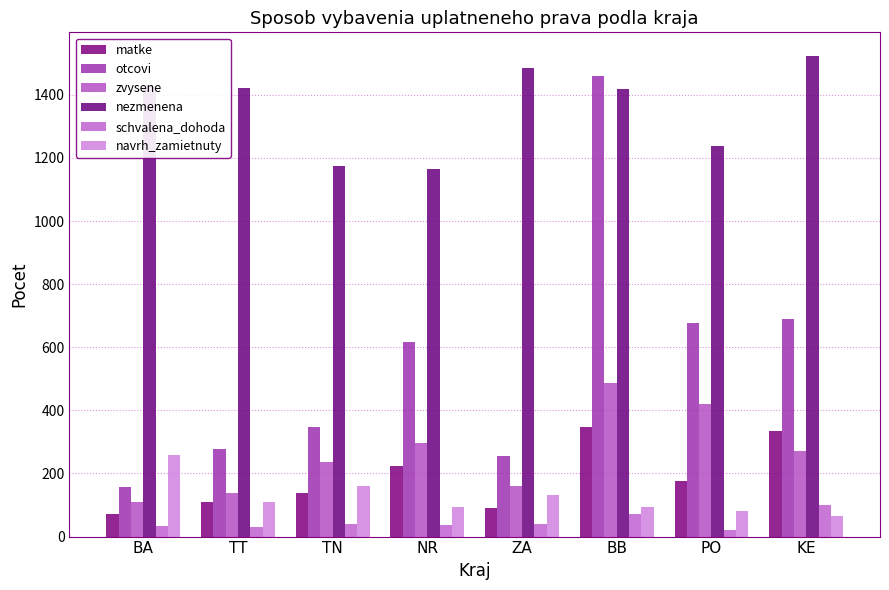

Reading left to right, what are all the values shown in this chart?

matke: BA=72	TT=110	TN=139	NR=224	ZA=91	BB=346	PO=176	KE=334
otcovi: BA=156	TT=276	TN=346	NR=617	ZA=256	BB=1461	PO=676	KE=691
zvysene: BA=110	TT=137	TN=237	NR=296	ZA=161	BB=486	PO=419	KE=271
nezmenena: BA=1428	TT=1423	TN=1176	NR=1164	ZA=1484	BB=1420	PO=1239	KE=1522
schvalena_dohoda: BA=33	TT=29	TN=41	NR=36	ZA=39	BB=72	PO=21	KE=101
navrh_zamietnuty: BA=259	TT=109	TN=159	NR=93	ZA=131	BB=94	PO=80	KE=66